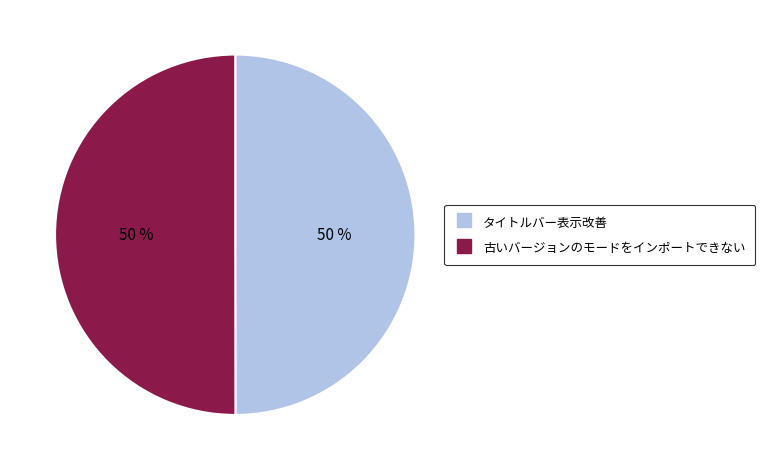

Do 古いバージョンのモードをインポートできない and タイトルバー表示改善 together represent more than half of the pie?

Yes